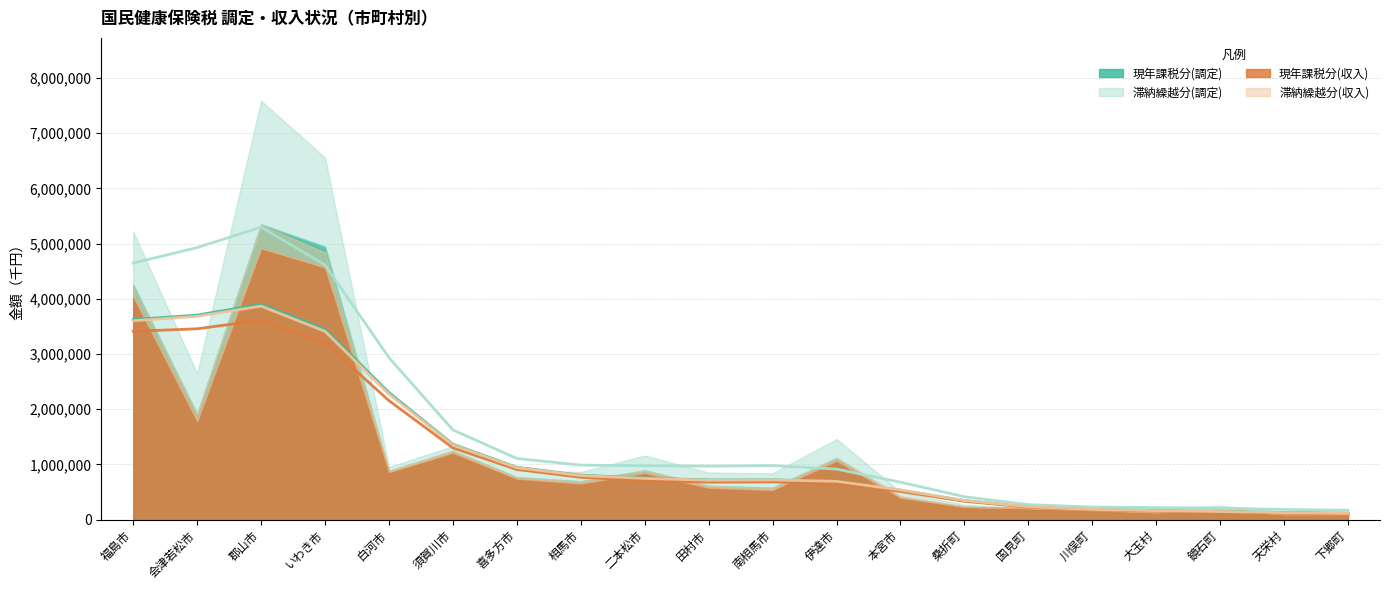

What are all the series names shown in the legend?

現年課税分(調定), 滞納繰越分(調定), 現年課税分(収入), 滞納繰越分(収入)